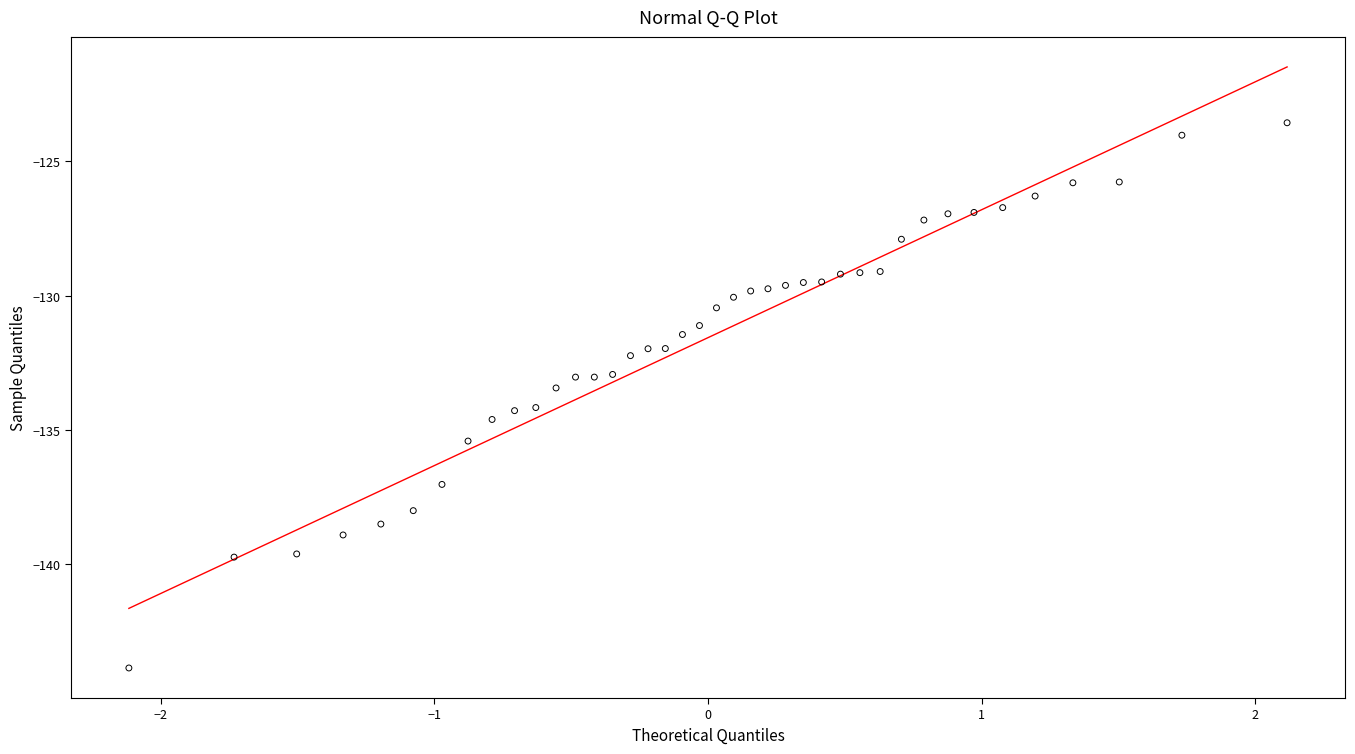

What is the range of X values (max minus min)?

4.2